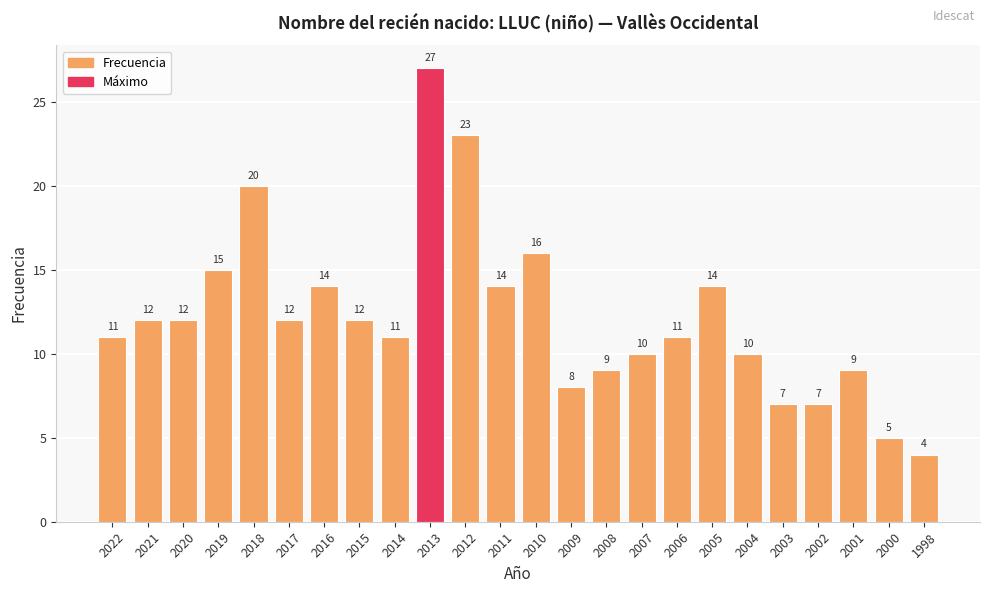

Are the bars grouped side by side (vs. stacked)?

No